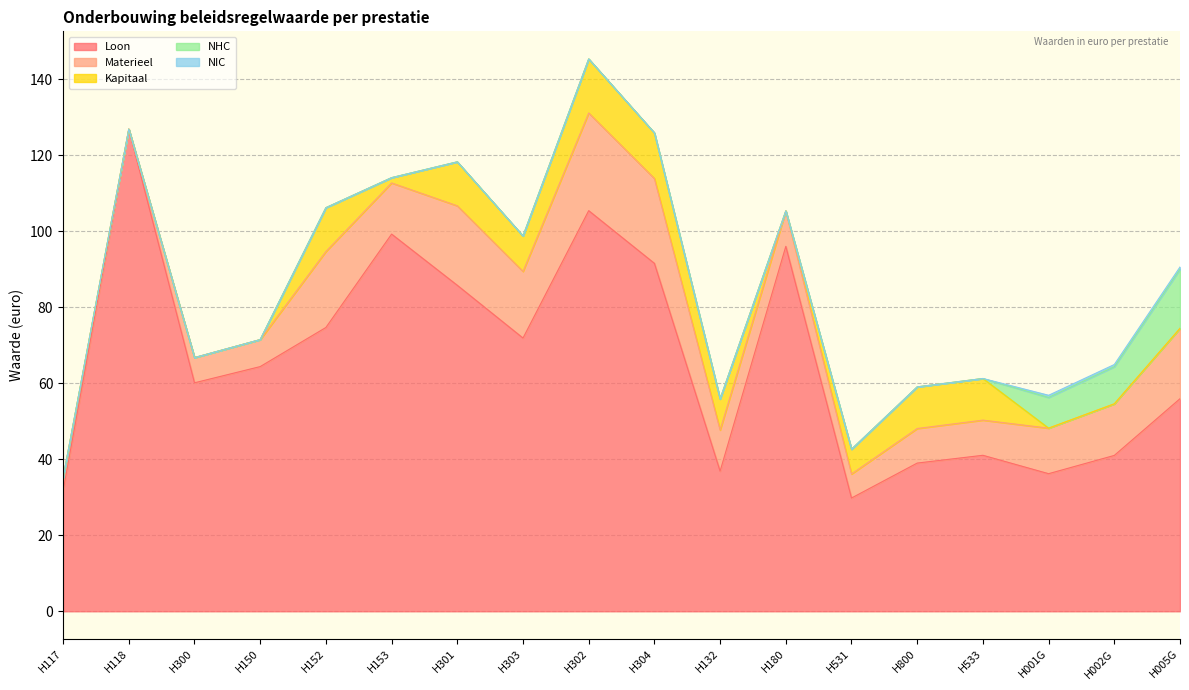

At H002G, list the series in order from largest to smallest.

Loon, Materieel, NHC, NIC, Kapitaal